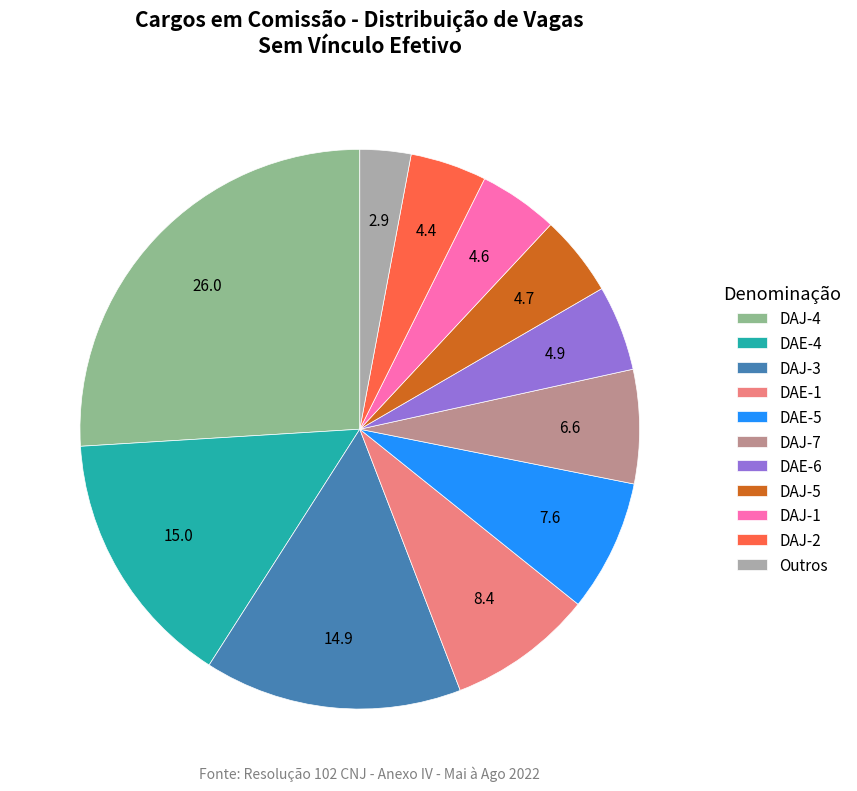

The DAE-4 slice represents 21% of the pie. True or false?

False